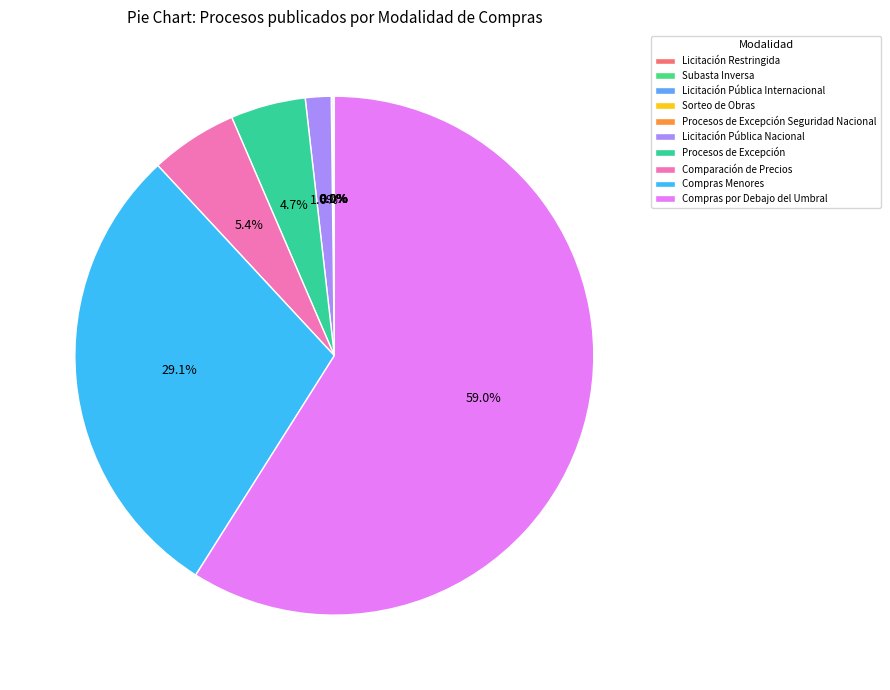

Which has a higher value, Licitación Pública Nacional or Procesos de Excepción Seguridad Nacional?

Licitación Pública Nacional